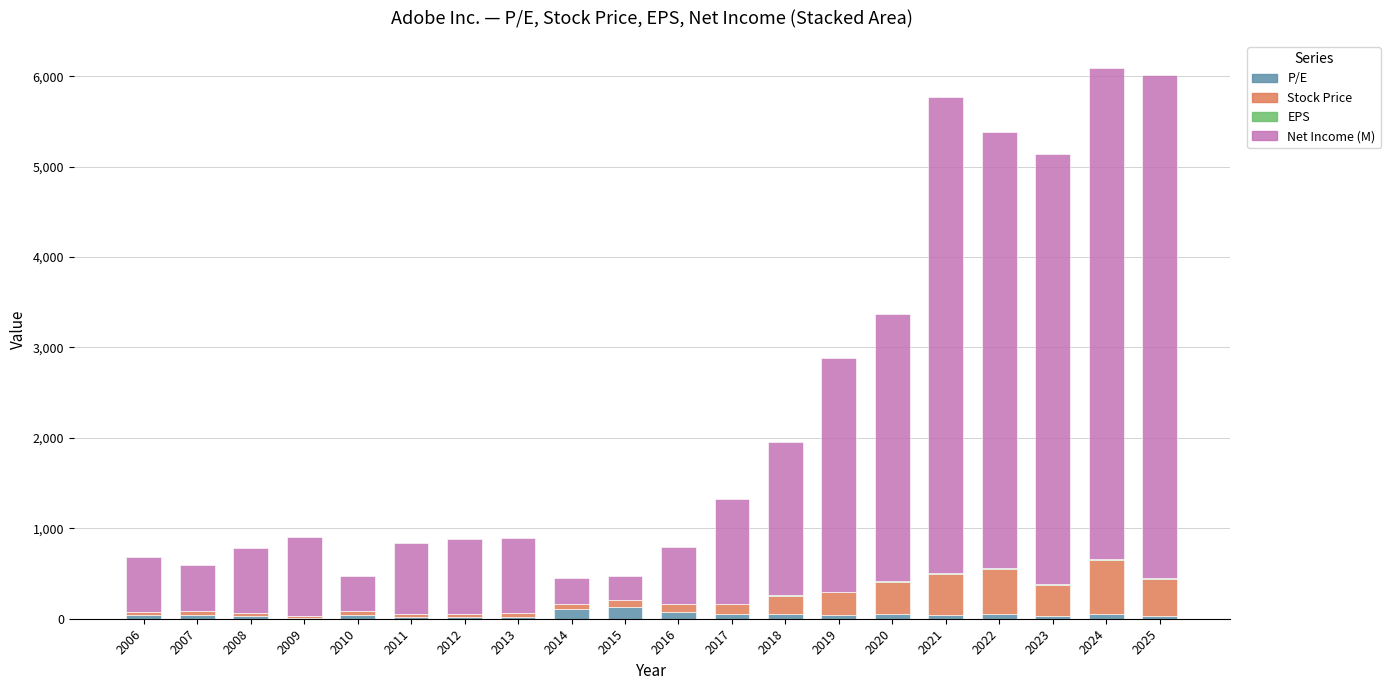

Are the bars grouped side by side (vs. stacked)?

No